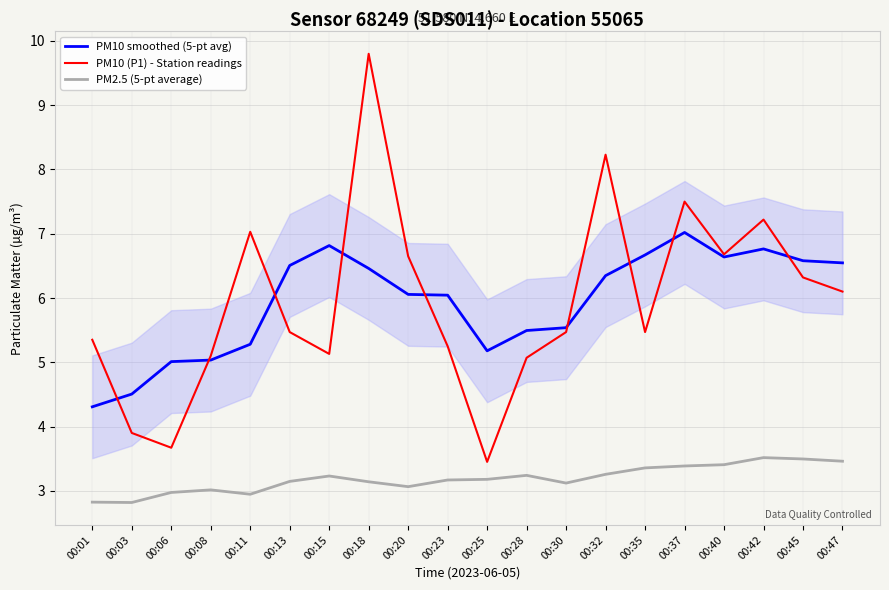

How many lines are shown in the chart?

3